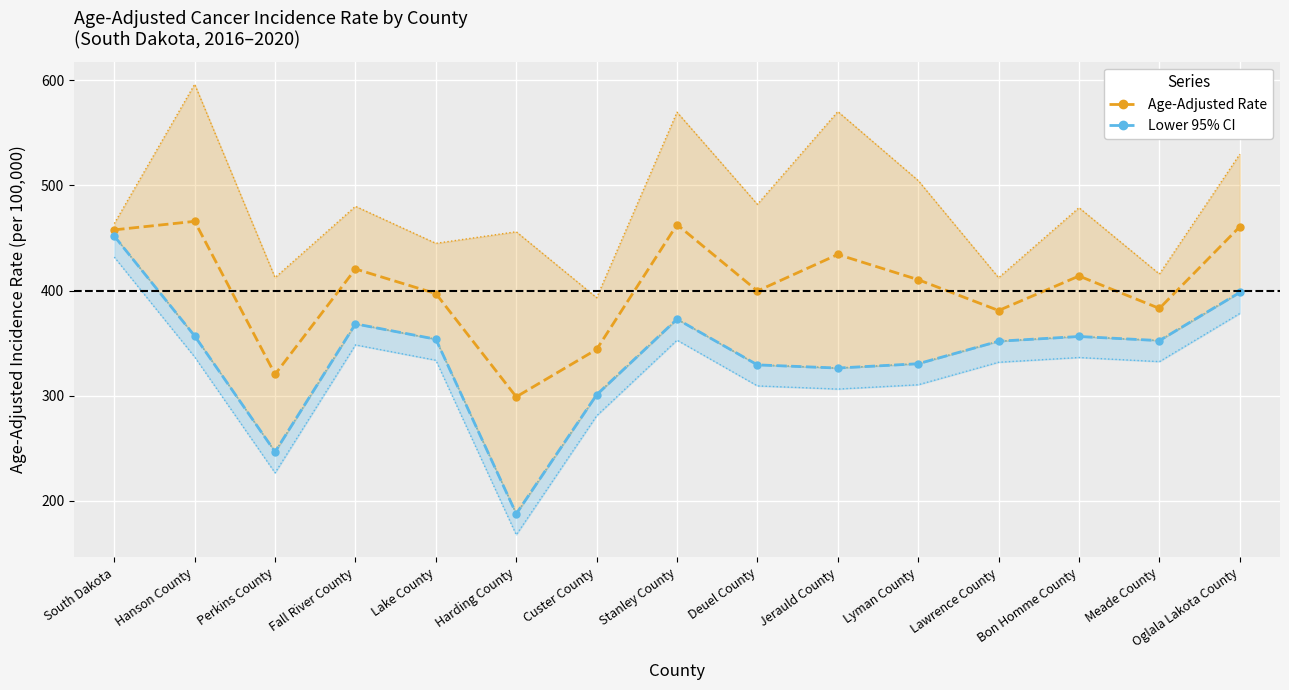

Where is the first local maximum for Lower 95% CI?

Fall River County